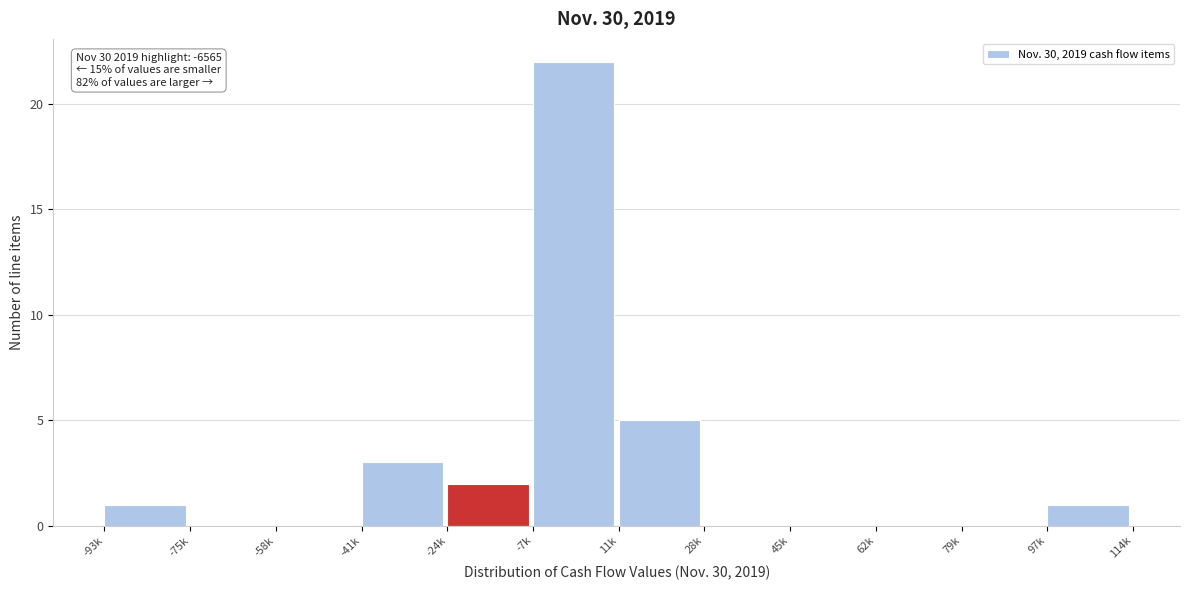

Reading right to left, list all the values displayed in this chart.

97k=1	79k=0	62k=0	45k=0	28k=0	11k=5	-7k=22	-24k=2	-41k=3	-58k=0	-75k=0	-93k=1